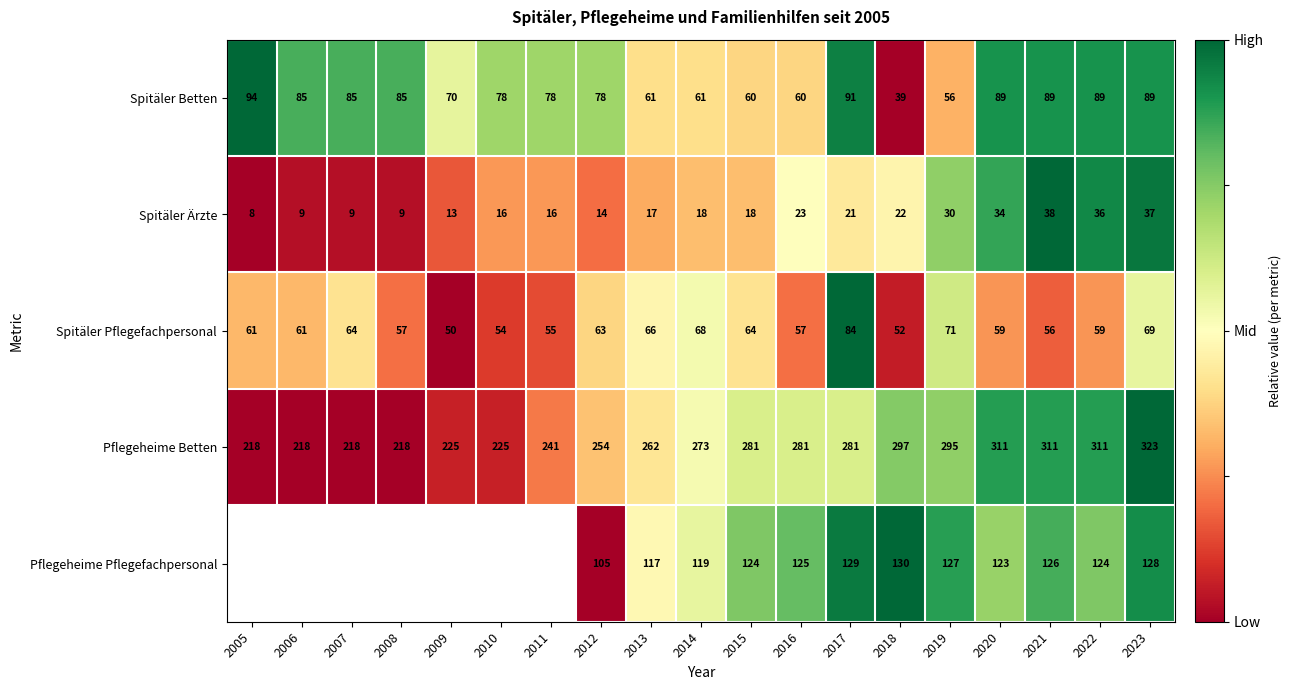

What is the total value across all series at 2019?

579